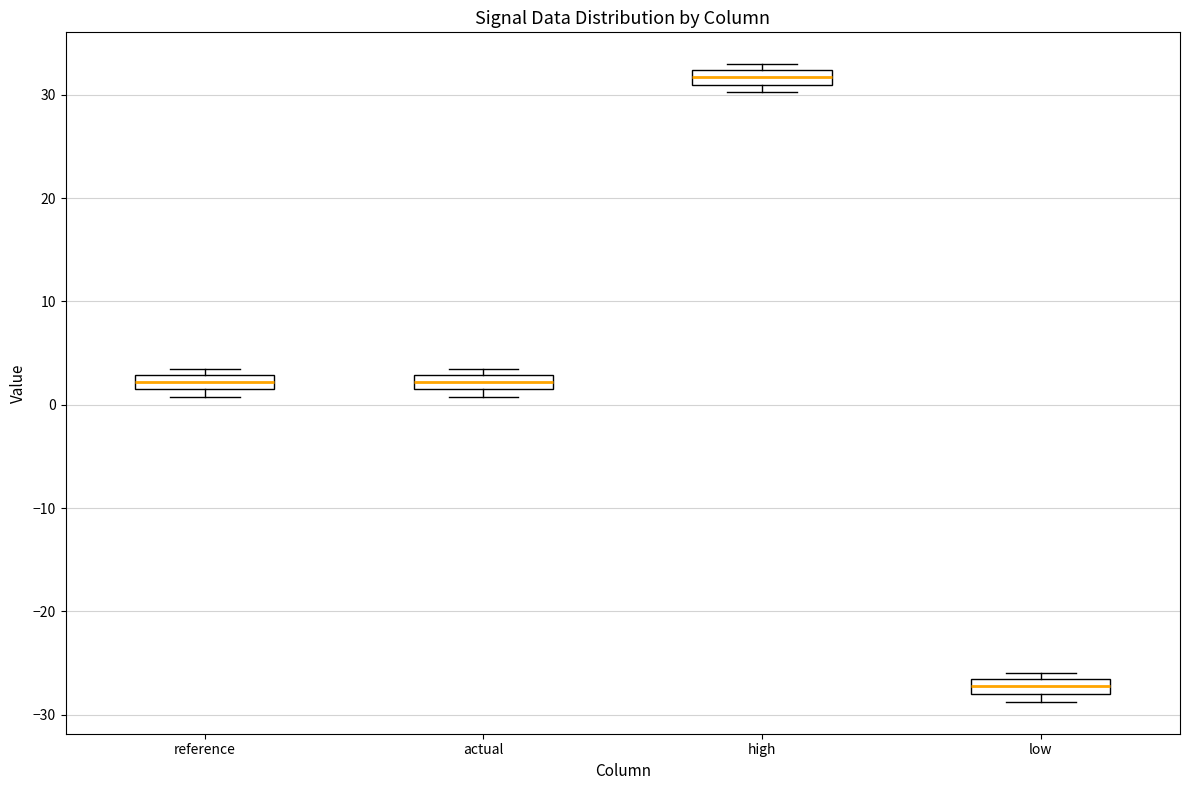

Which box has the highest median line?

high